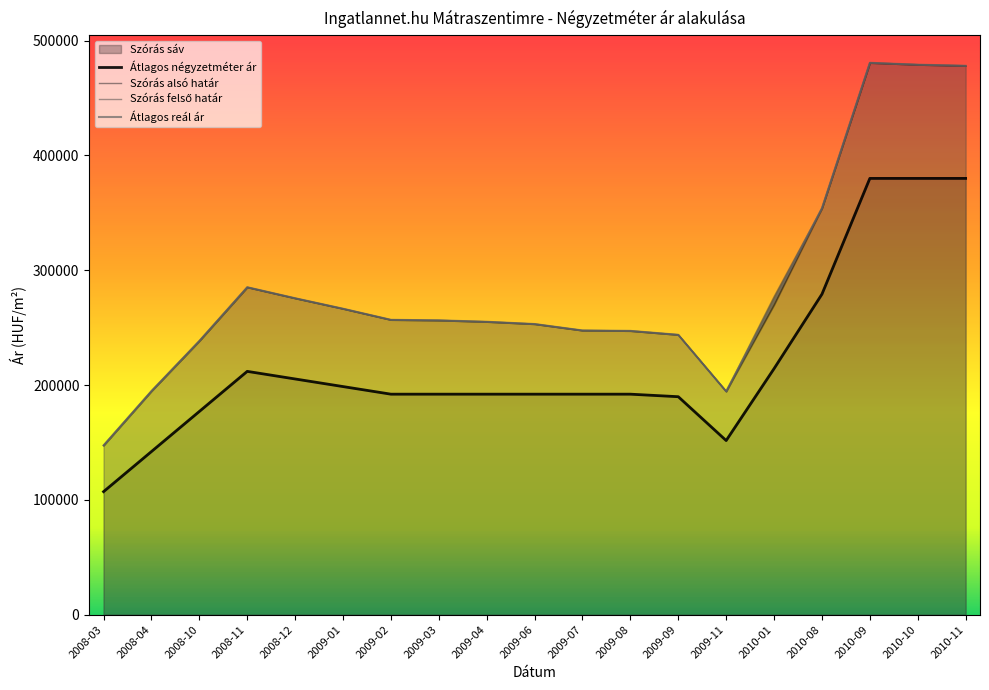

Is the value of Szórás alsó határ at 2009-06 greater than the value of Szórás felső határ at 2010-11?

No